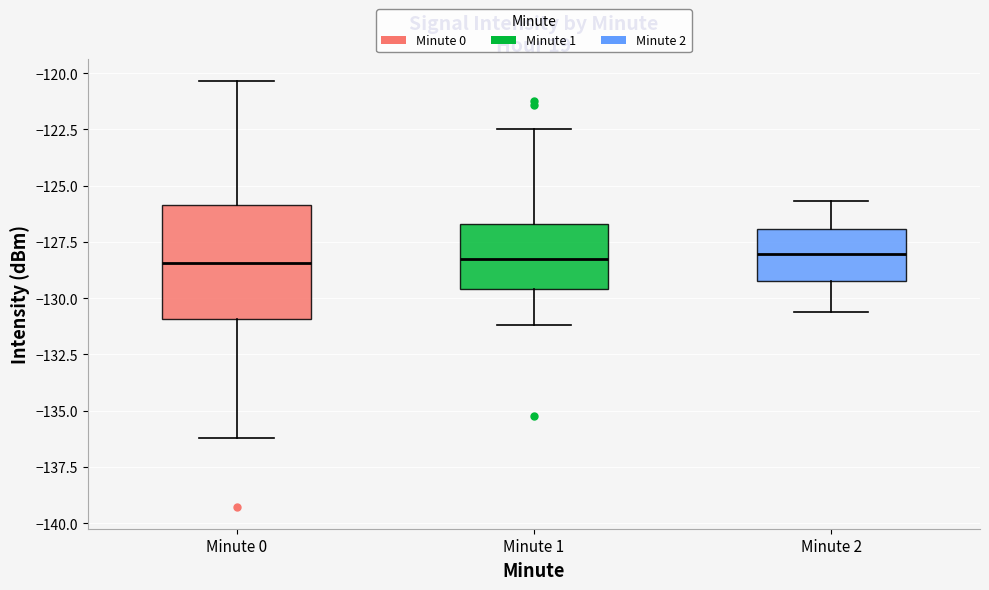

Comparing the boxes themselves (not the whiskers), which one is the tallest?

Minute 0